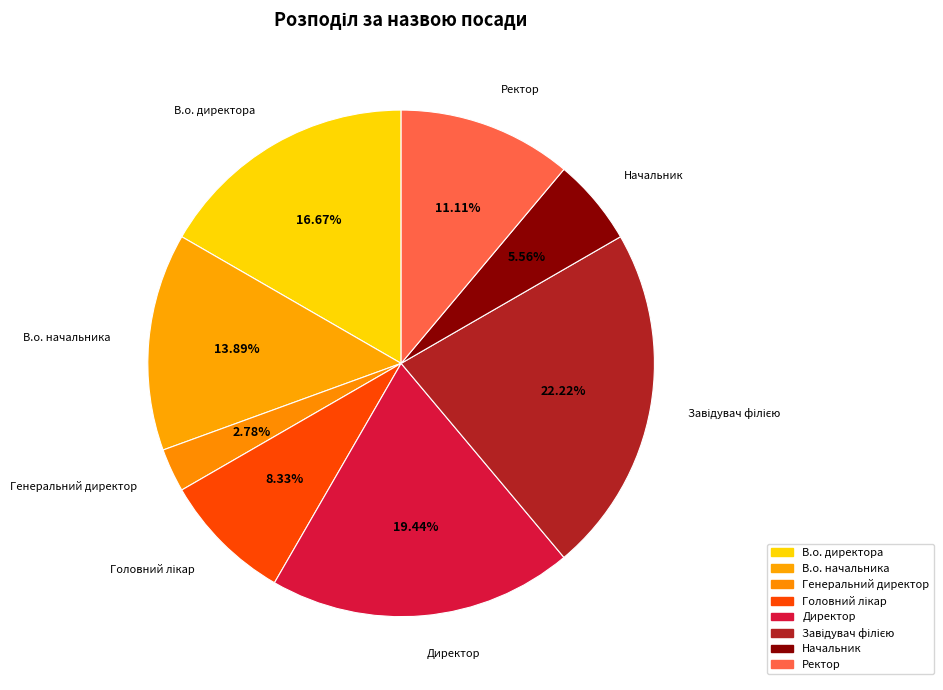

To the nearest percent, what percentage of the pie is Директор?

19%